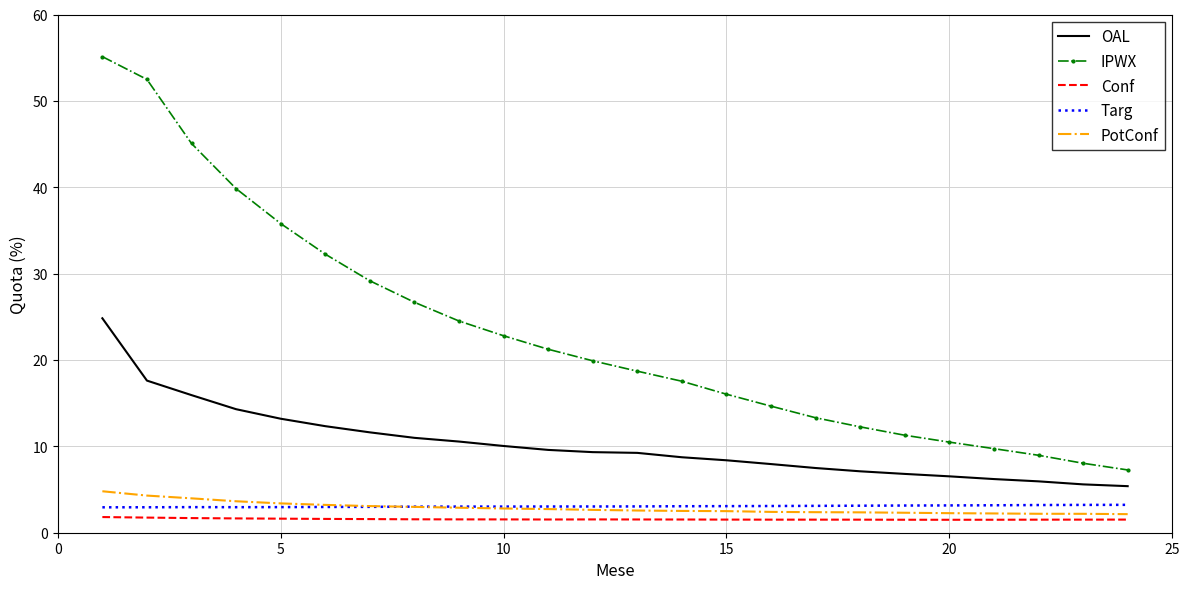

True or false: IPWX and OAL cross at least once.

False